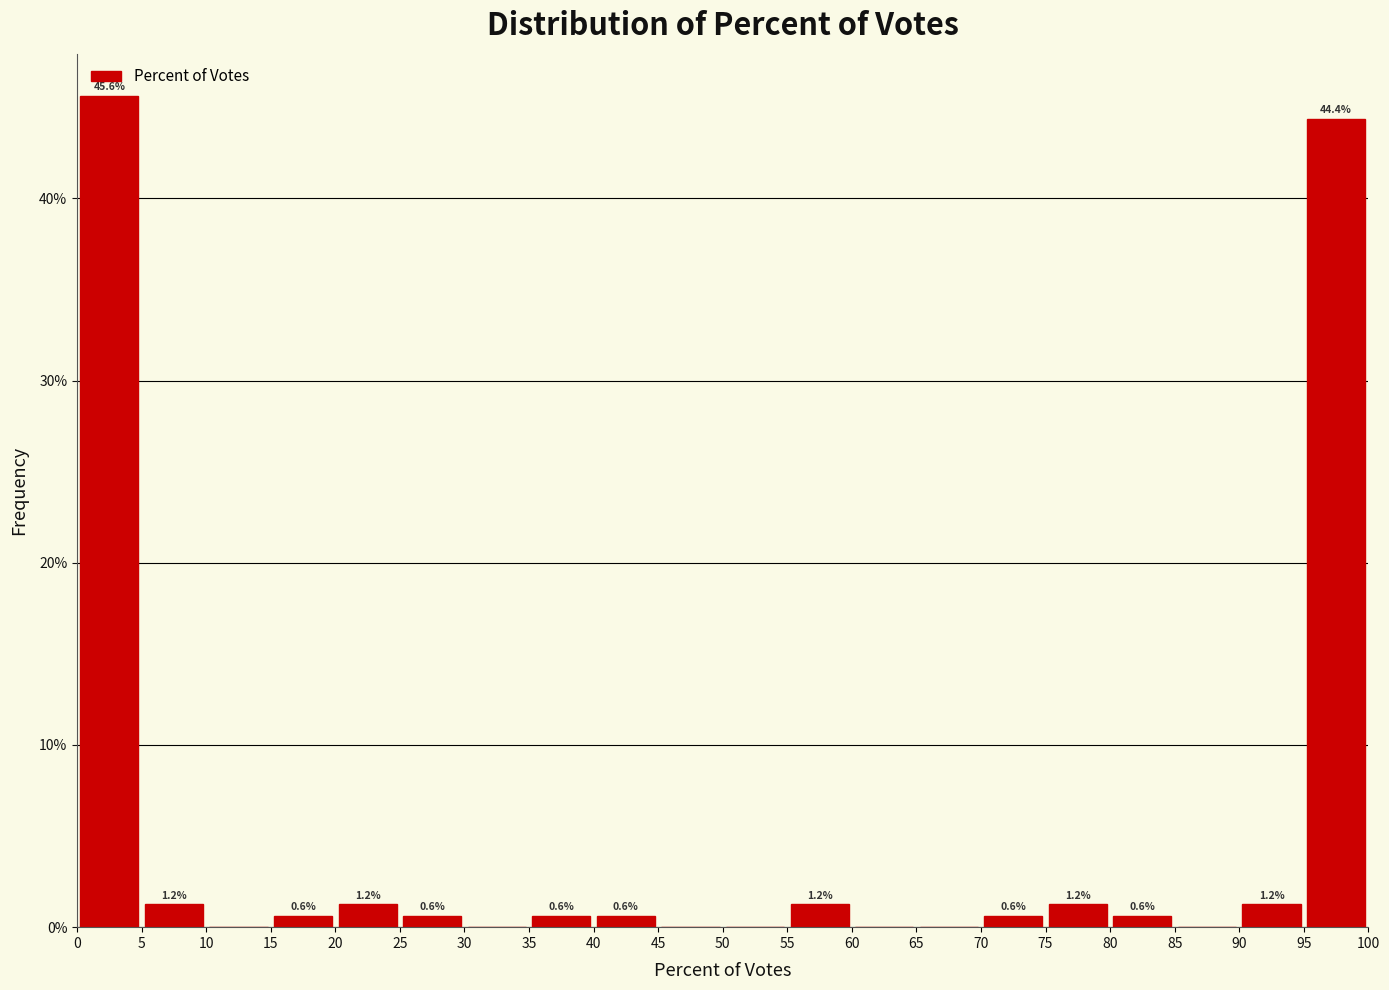

Over which range of the x-axis is the bar tallest?

0 to 5